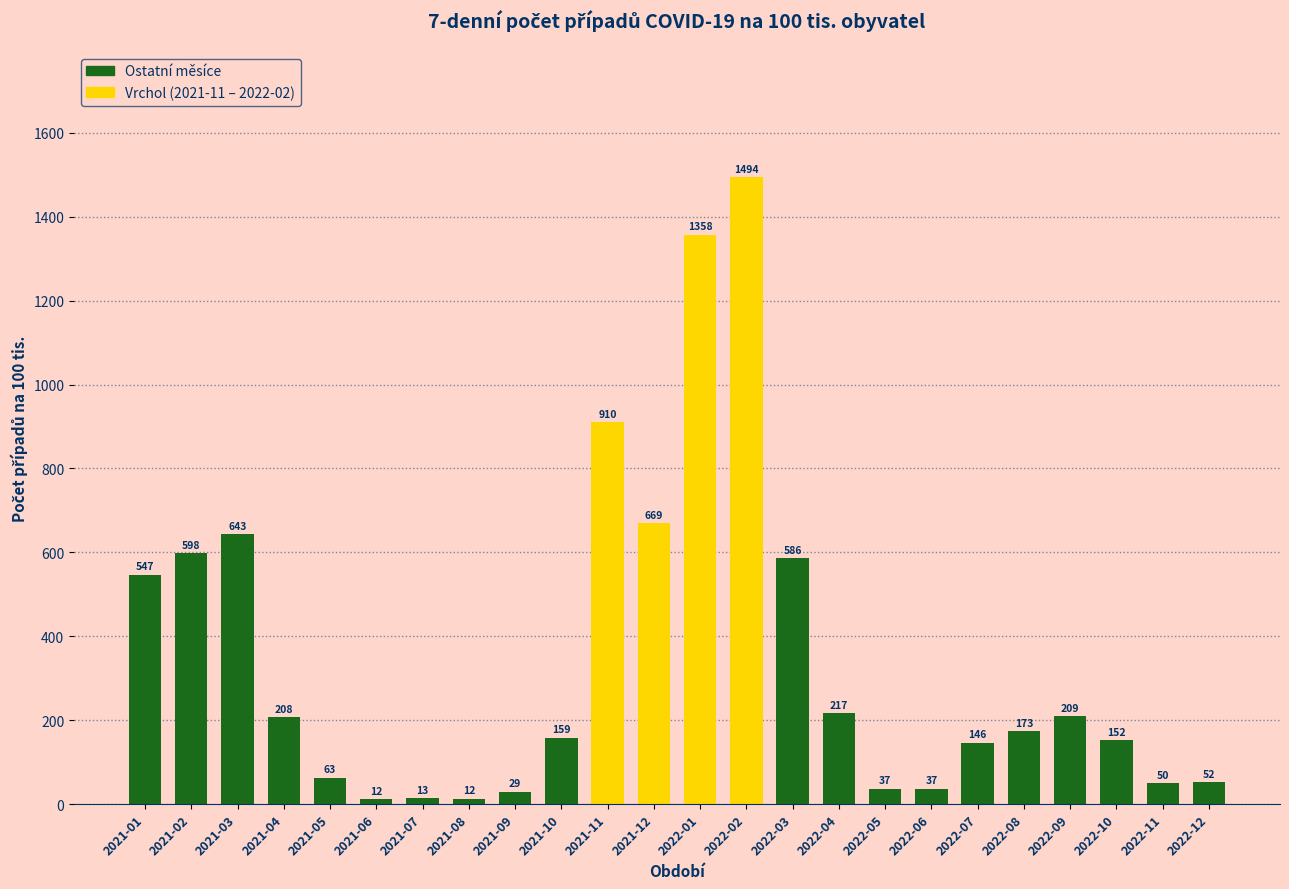

What is the smallest value displayed?

12.2